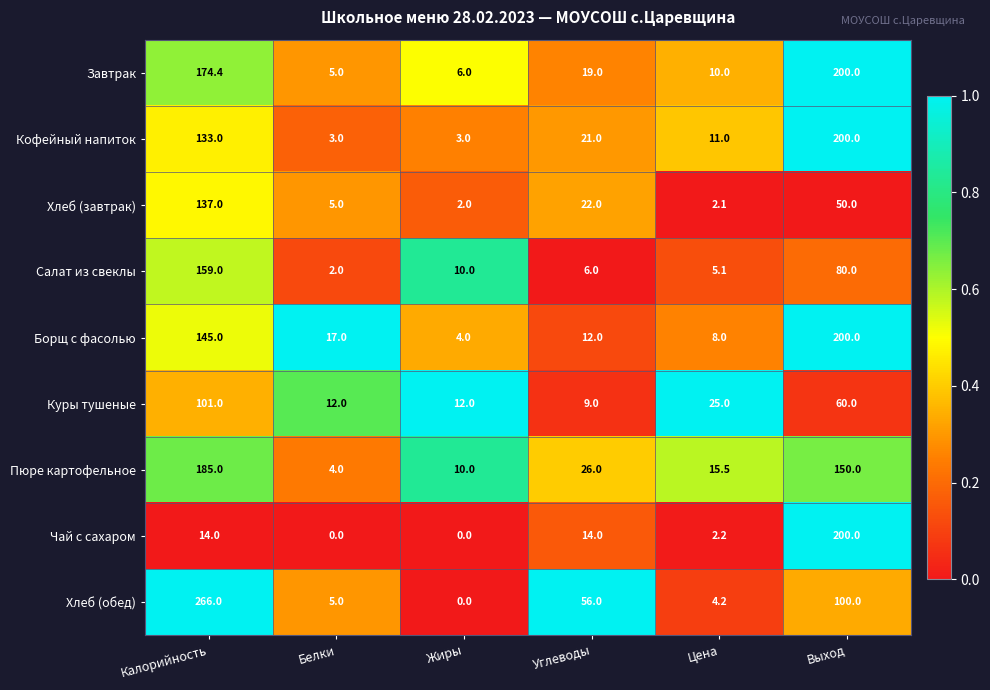

List the labels in order of Хлеб (обед) value, smallest first.

Жиры, Цена, Белки, Углеводы, Выход, Калорийность